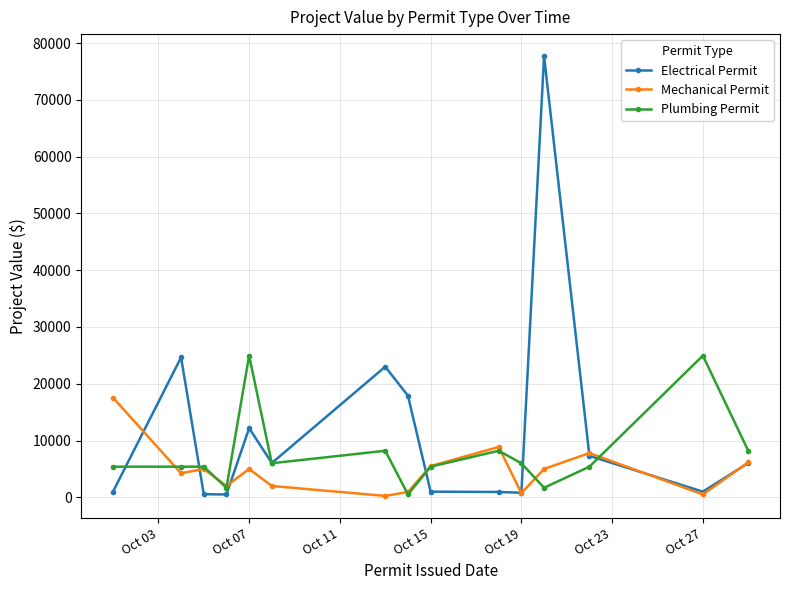

What is the greatest value displayed?

77695